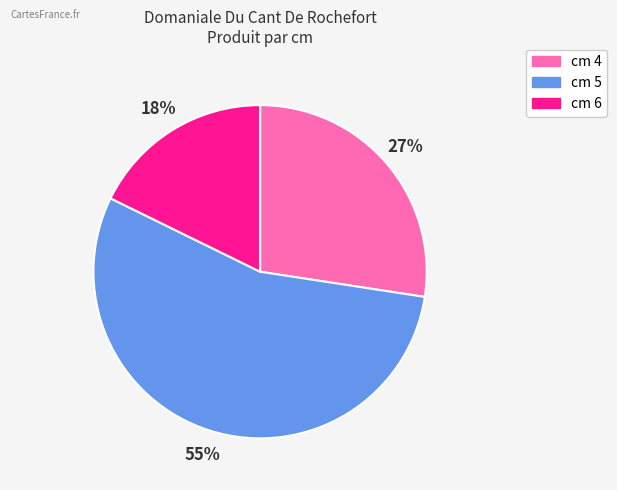

Does any single category account for the majority?

Yes